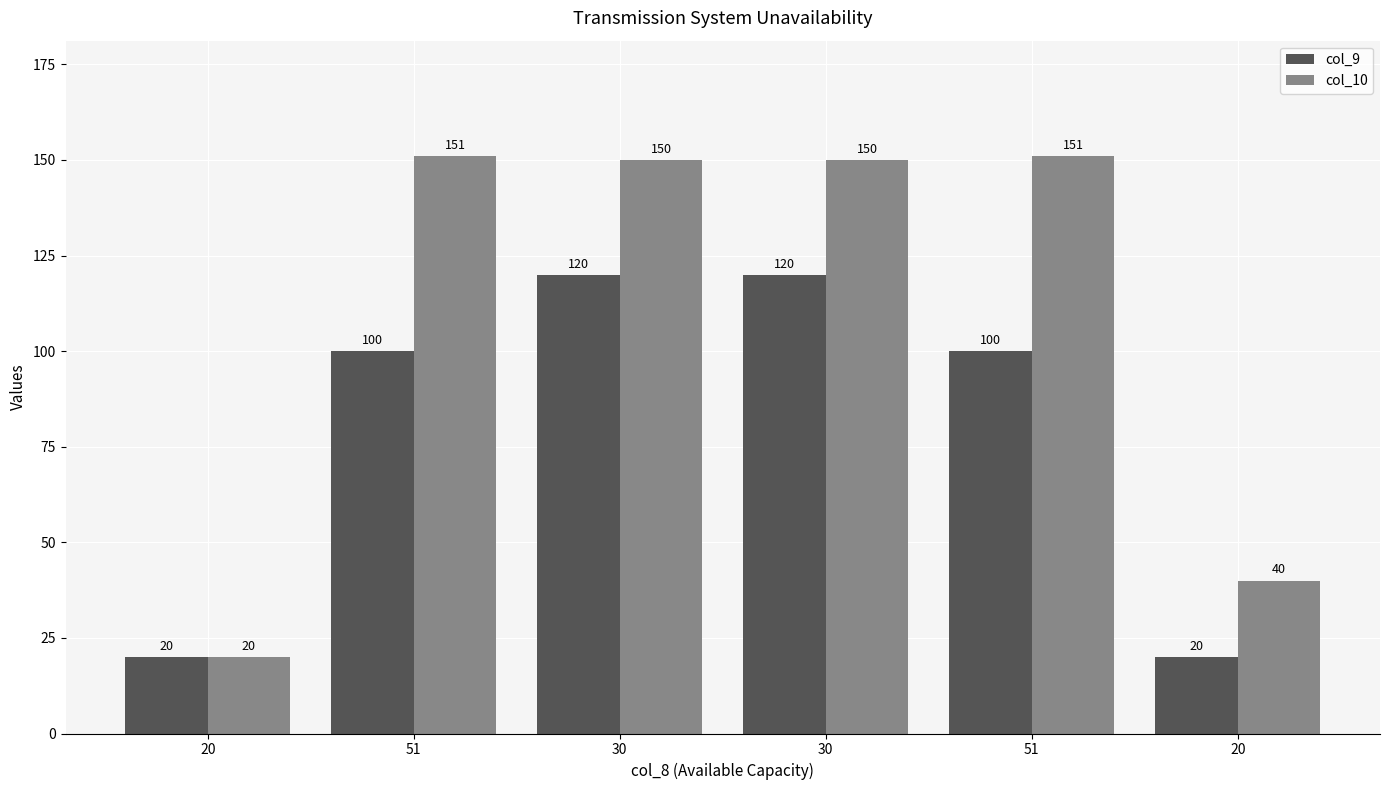

At which label does col_10 first exceed 150?

51